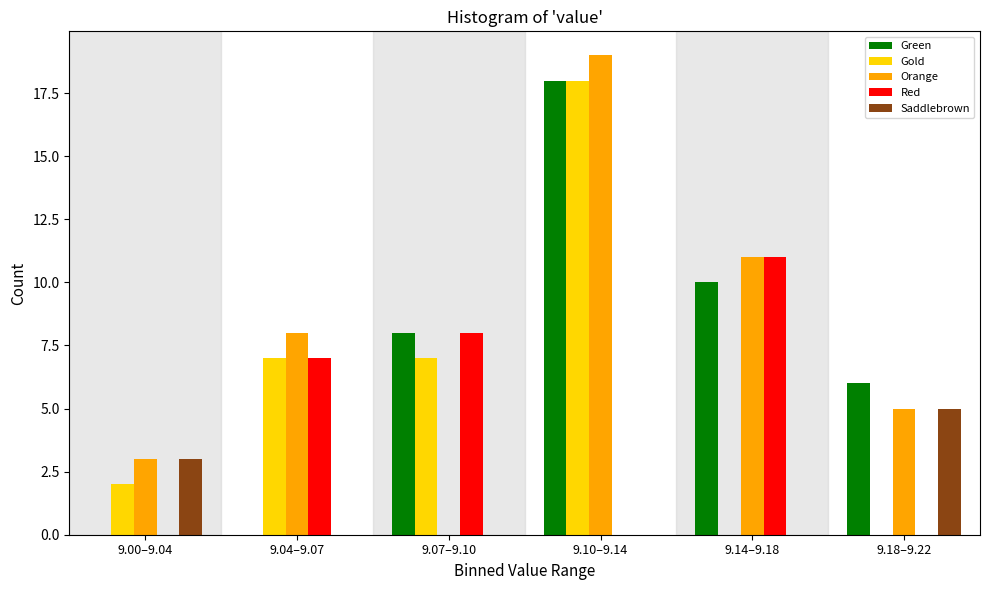

Reading right to left, extract all data points from this chart.

Green: 9.18–9.22=6	9.14–9.18=10	9.10–9.14=18	9.07–9.10=8	9.04–9.07=0	9.00–9.04=0
Gold: 9.18–9.22=0	9.14–9.18=0	9.10–9.14=18	9.07–9.10=7	9.04–9.07=7	9.00–9.04=2
Orange: 9.18–9.22=5	9.14–9.18=11	9.10–9.14=19	9.07–9.10=0	9.04–9.07=8	9.00–9.04=3
Red: 9.18–9.22=0	9.14–9.18=11	9.10–9.14=0	9.07–9.10=8	9.04–9.07=7	9.00–9.04=0
Saddlebrown: 9.18–9.22=5	9.14–9.18=0	9.10–9.14=0	9.07–9.10=0	9.04–9.07=0	9.00–9.04=3